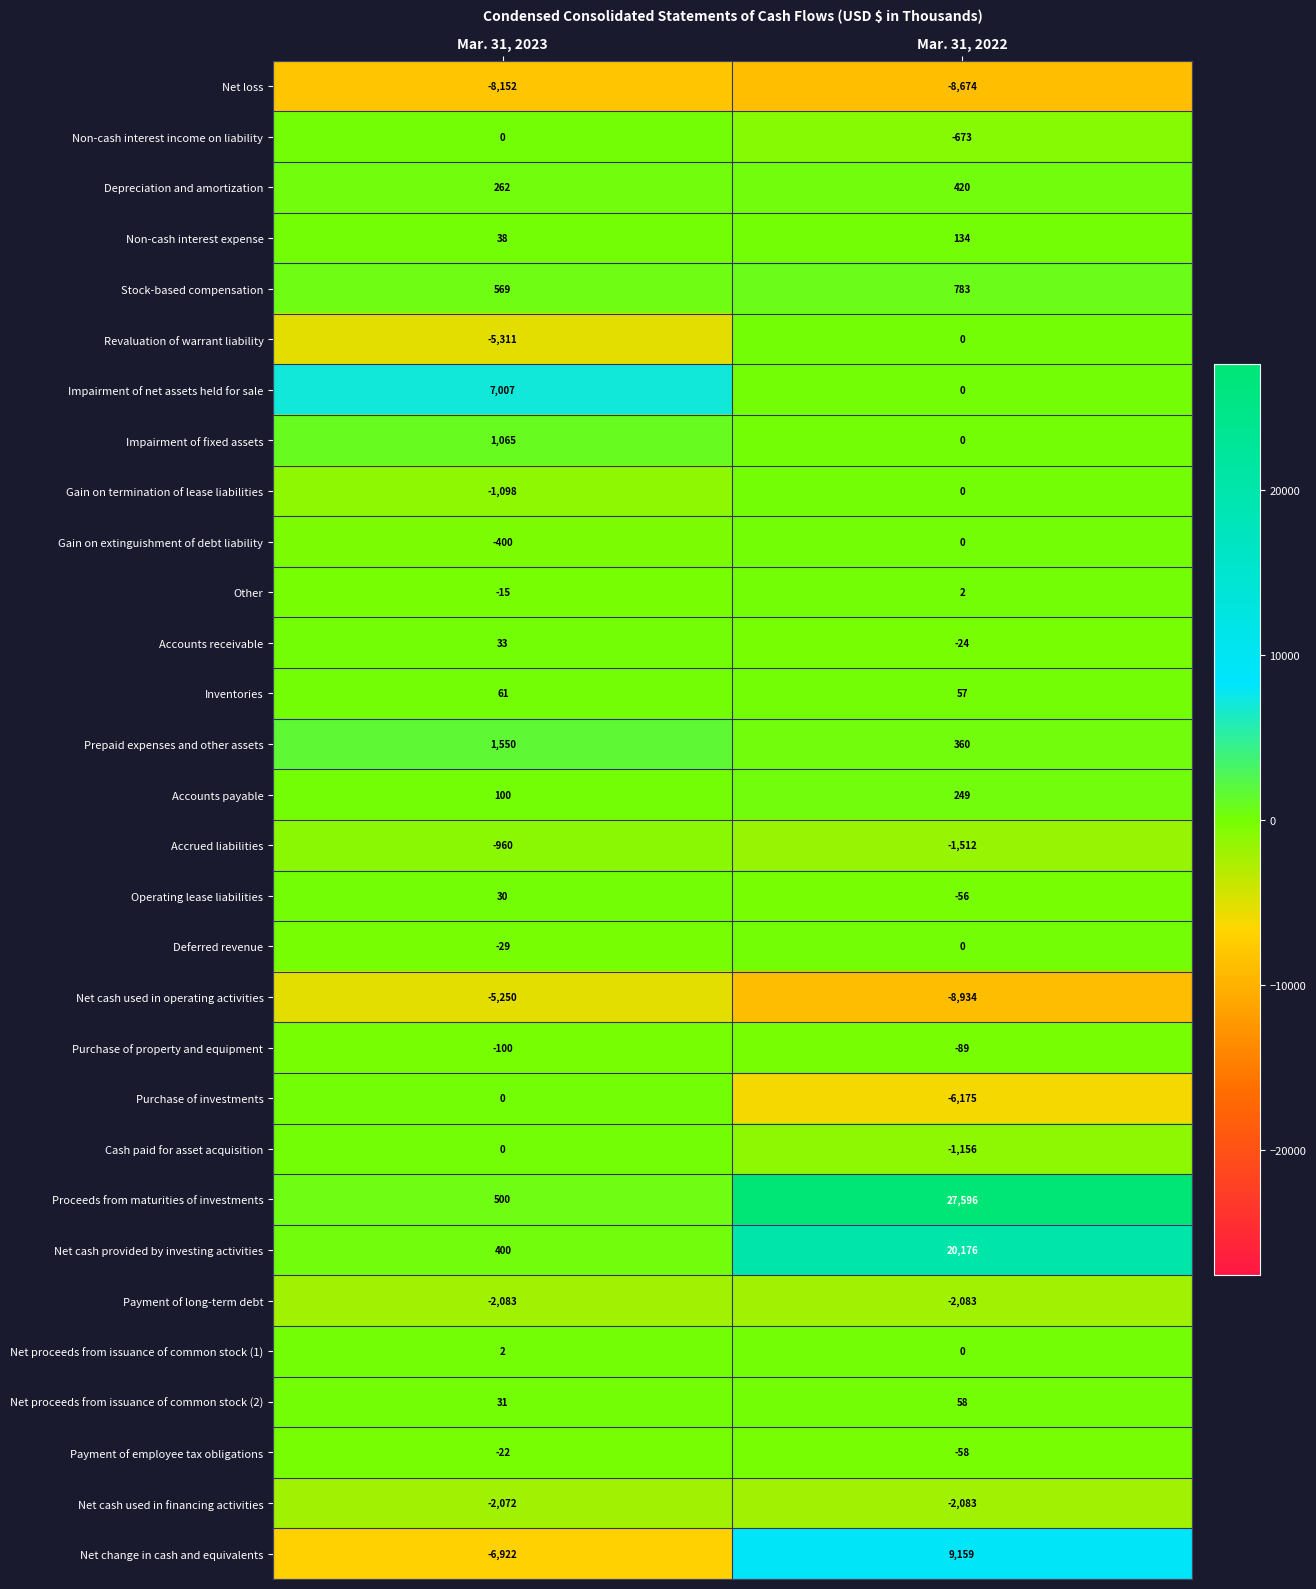

Count the number of data series in this chart.

30